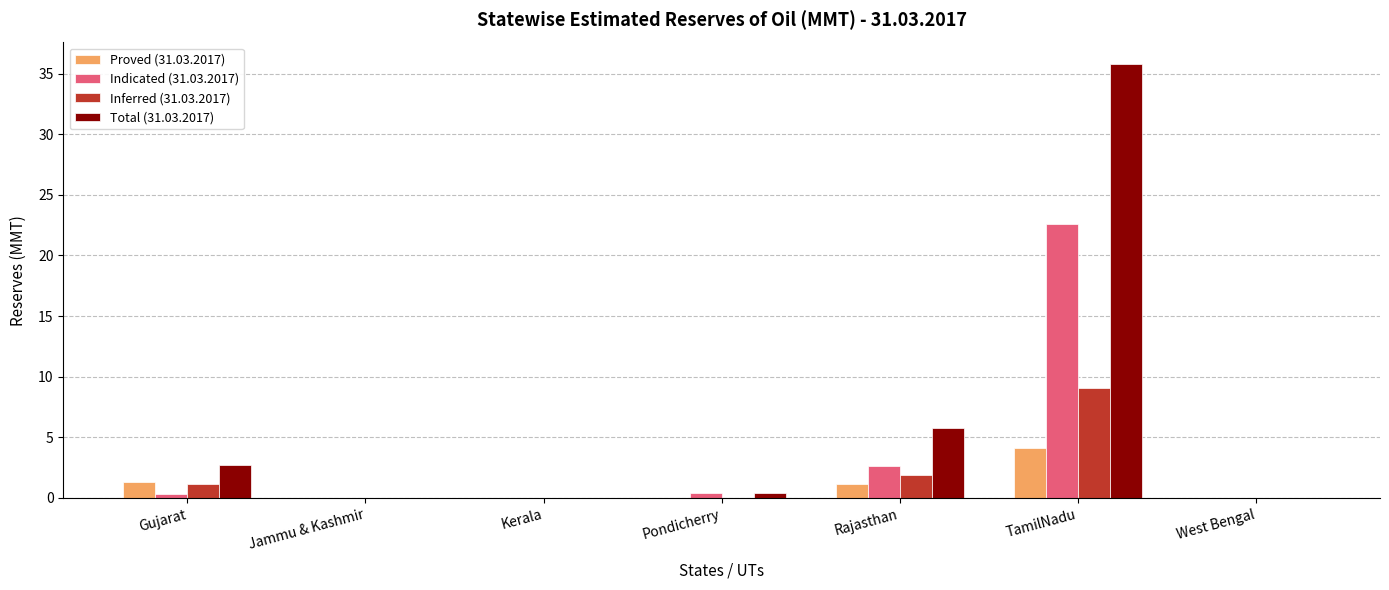

At which label is Indicated (31.03.2017) closest to 11?

Rajasthan